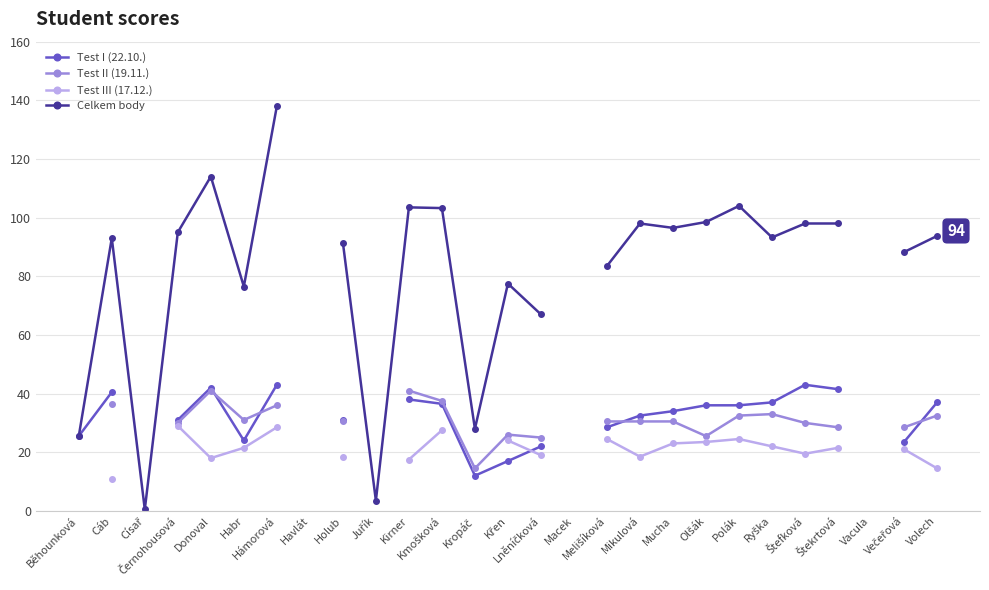

What is the total value across all series at Volech?

177.8